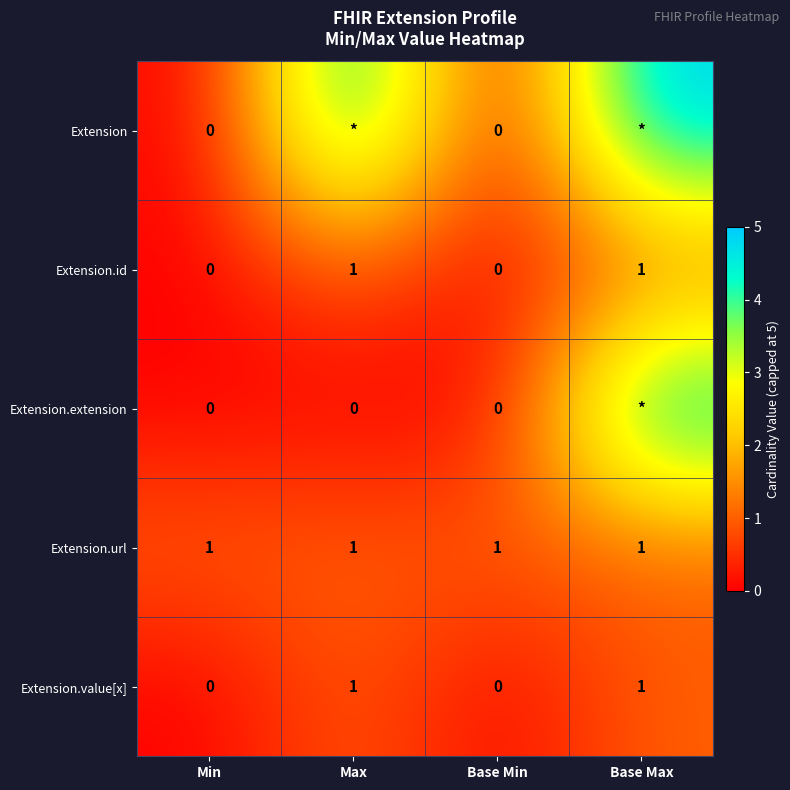

The value of Extension.url at Base Max is 1. True or false?

True